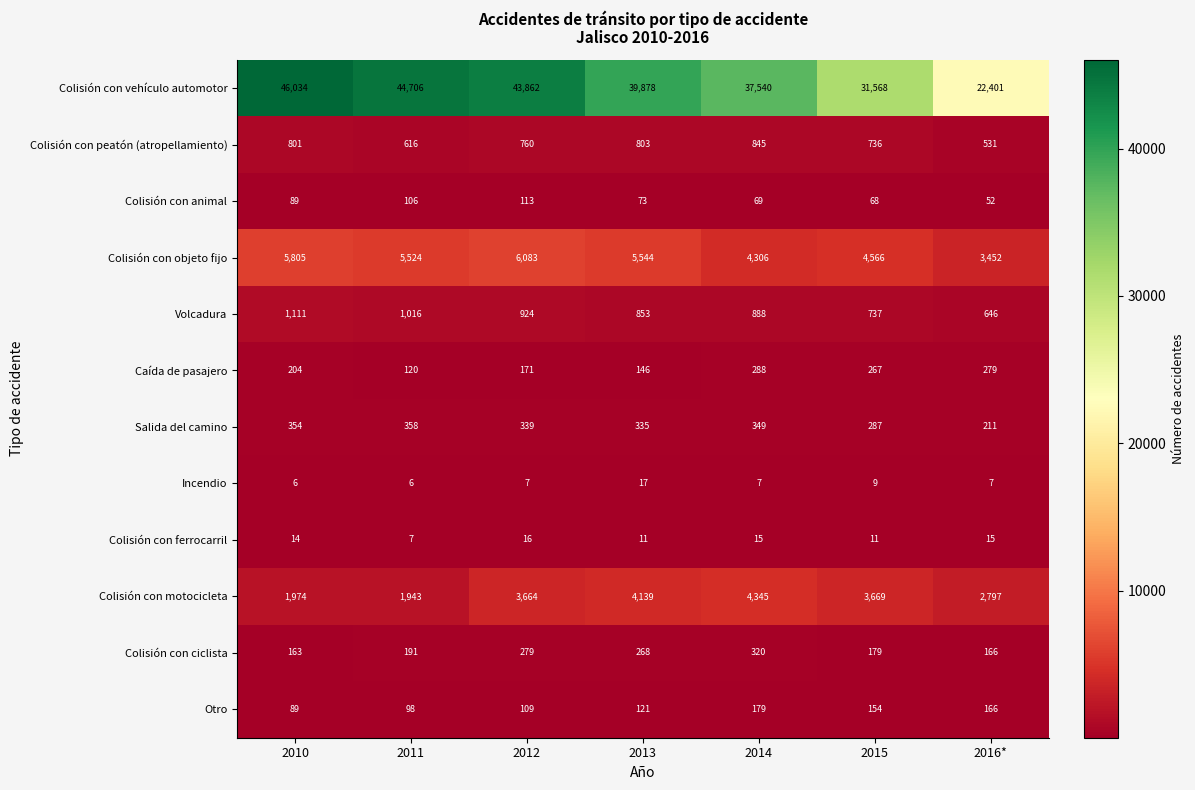

Rank the series by their maximum value, from lowest to highest.

Colisión con ferrocarril, Incendio, Colisión con animal, Otro, Caída de pasajero, Colisión con ciclista, Salida del camino, Colisión con peatón (atropellamiento), Volcadura, Colisión con motocicleta, Colisión con objeto fijo, Colisión con vehículo automotor